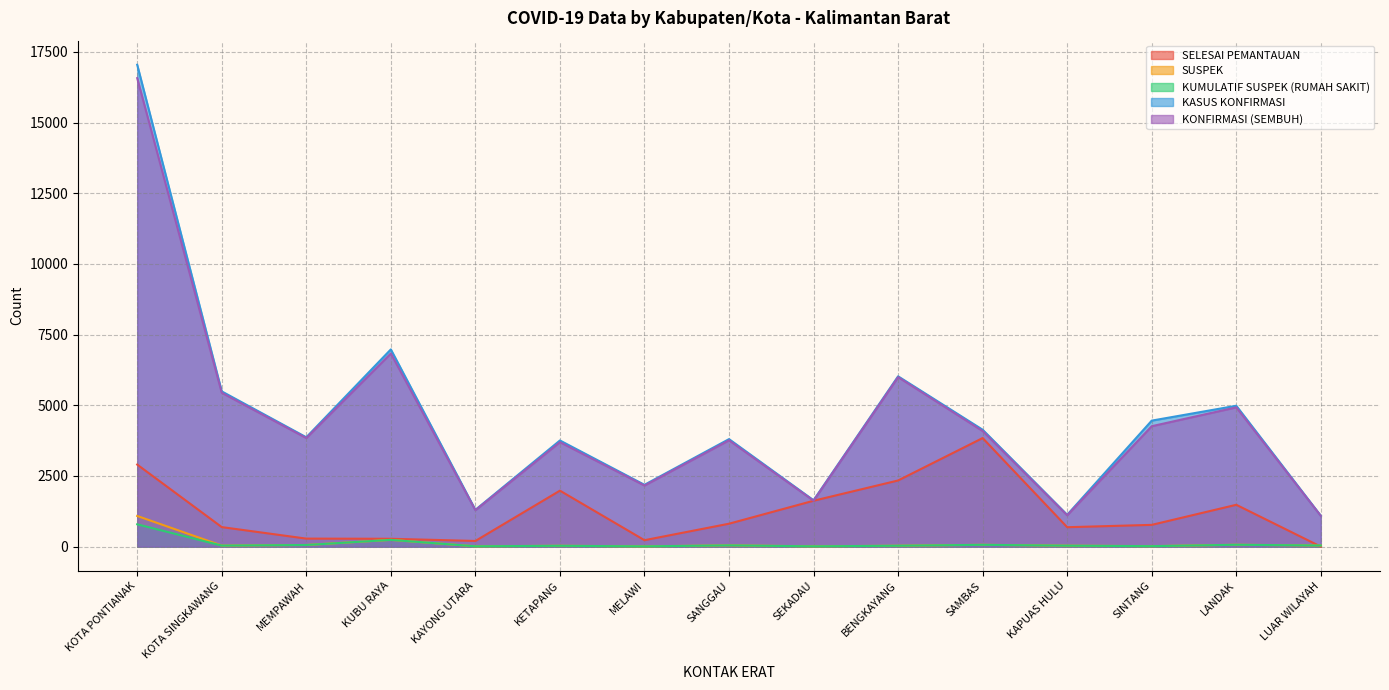

True or false: KUMULATIF SUSPEK (RUMAH SAKIT) has a value of 16 at SEKADAU.

False